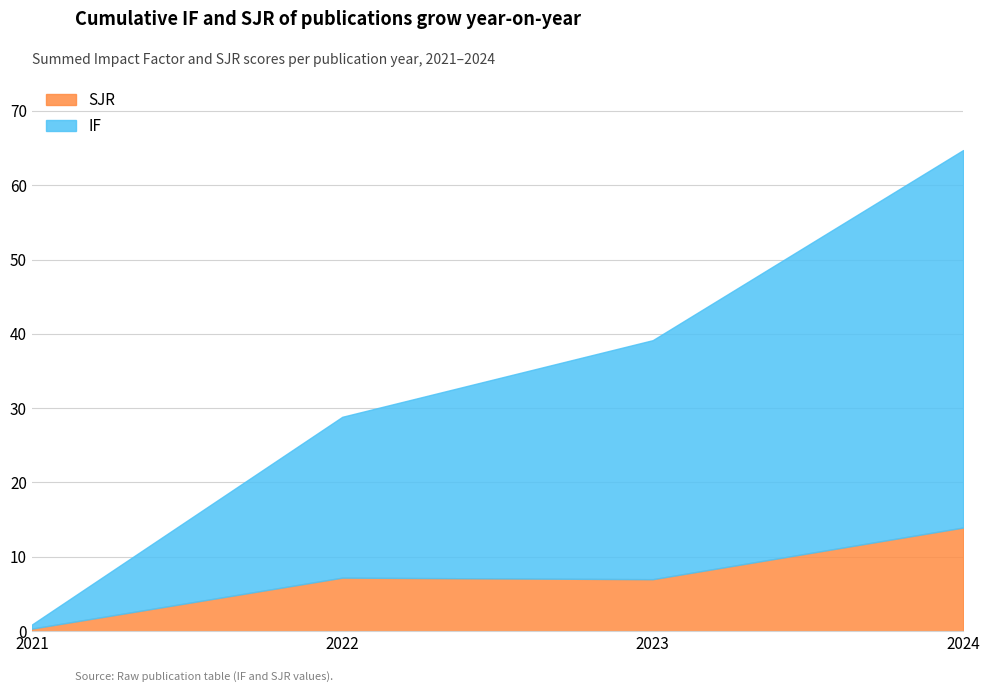

What is the total value across all series at 2022?

28.8